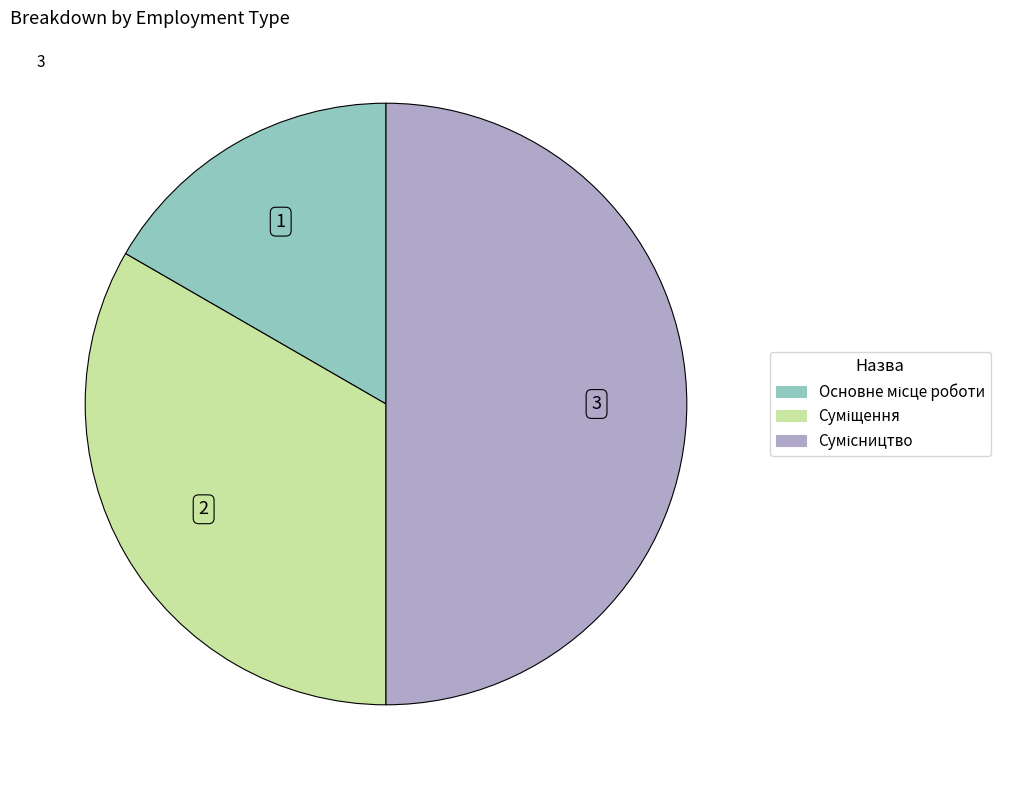

Count the number of slices in the pie.

3